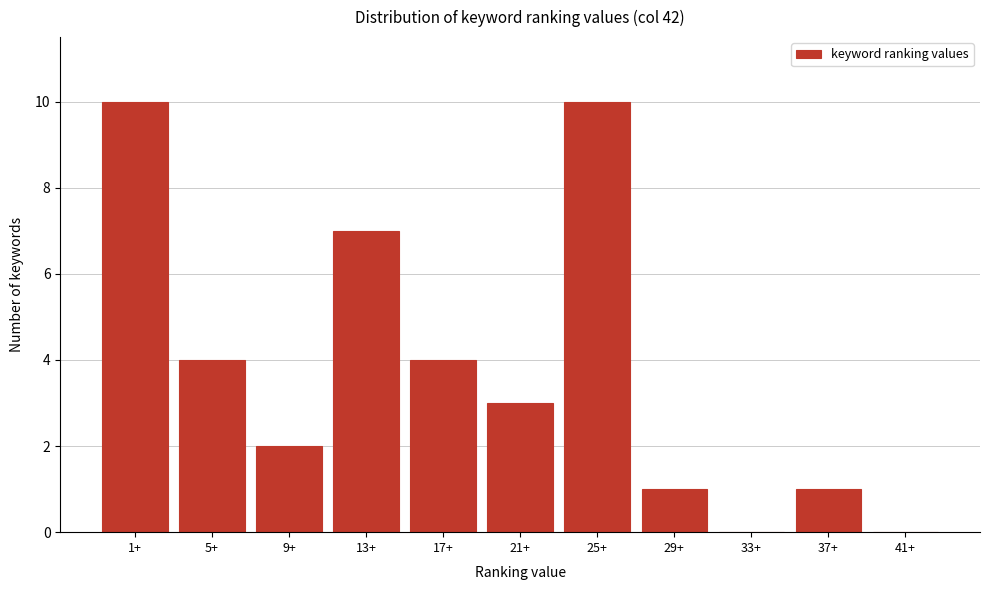

Reading right to left, list all the values displayed in this chart.

41+=0	37+=1	33+=0	29+=1	25+=10	21+=3	17+=4	13+=7	9+=2	5+=4	1+=10